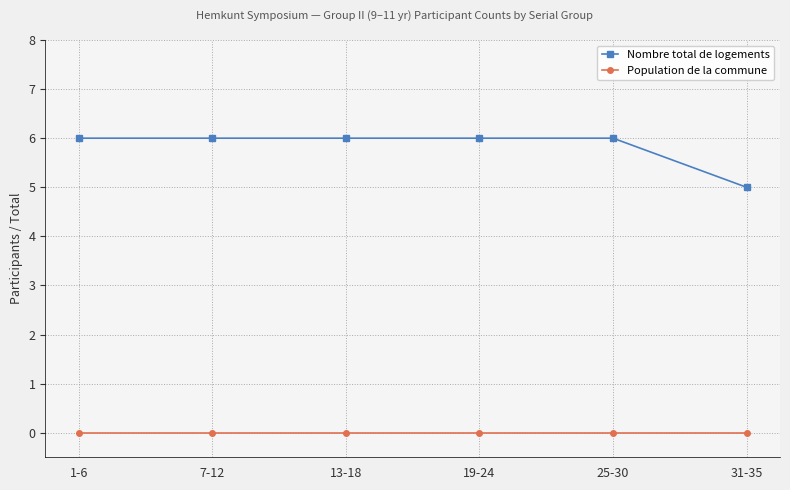

What position from the right is 13-18?

4